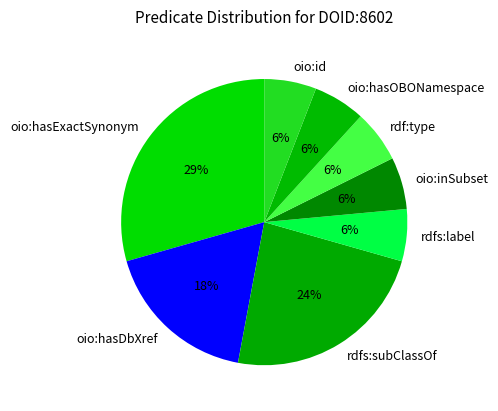

The rdf:type slice represents 6% of the pie. True or false?

True